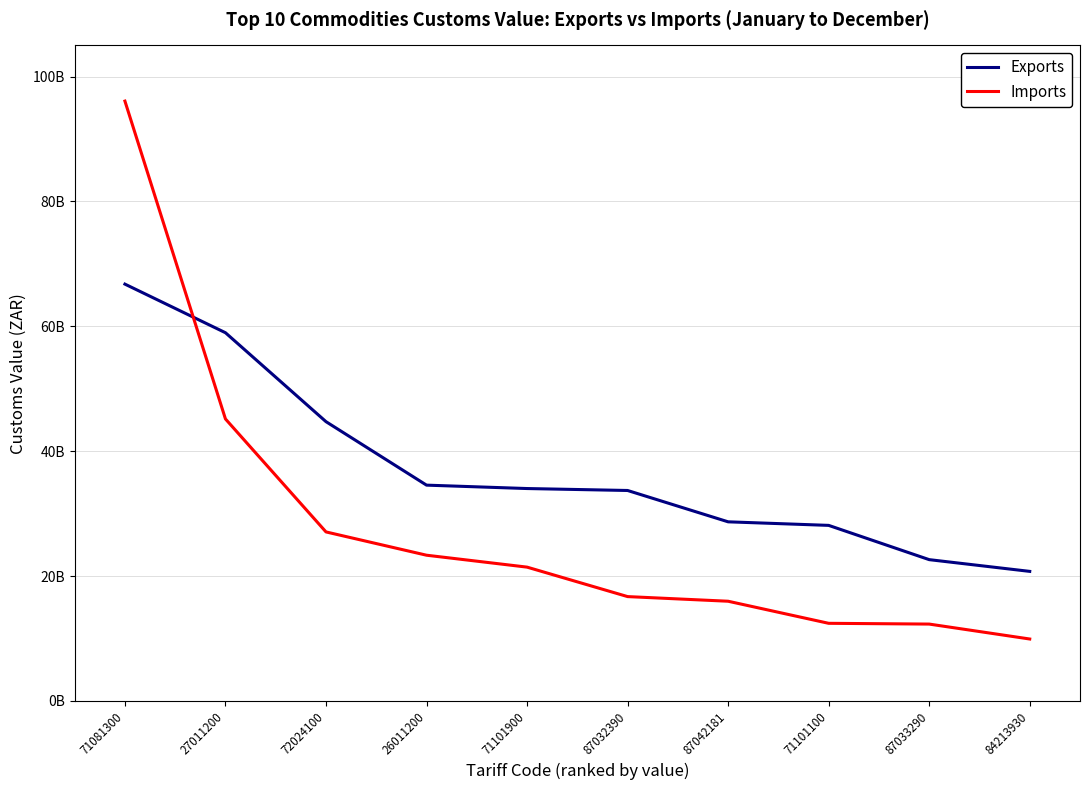

What are all the series names shown in the legend?

Exports, Imports